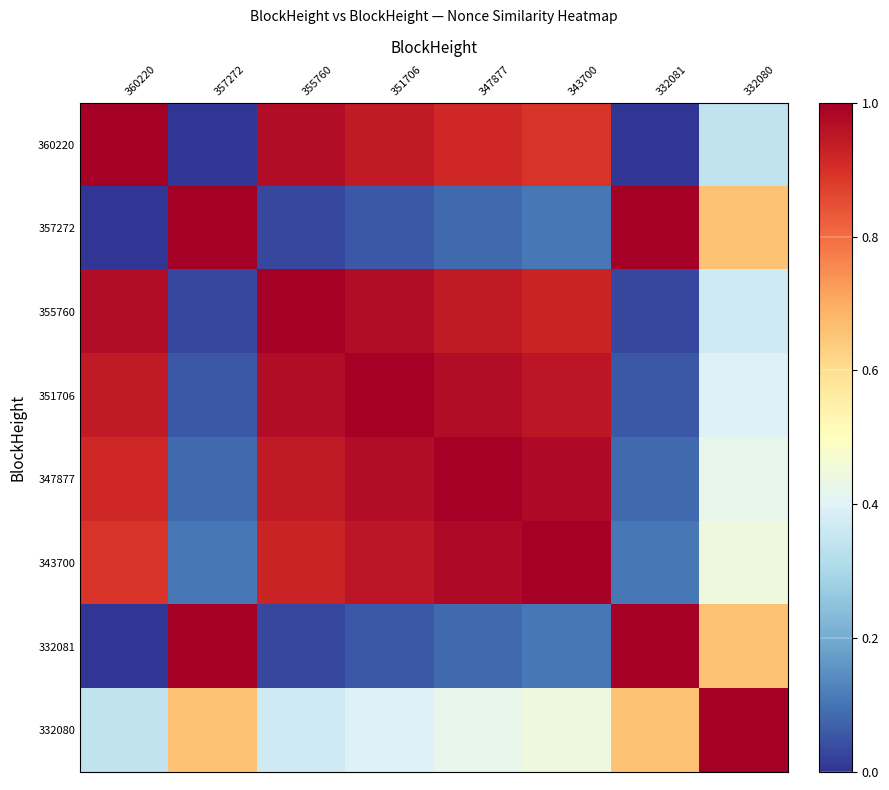

Which series has the largest range (max minus min)?

360220